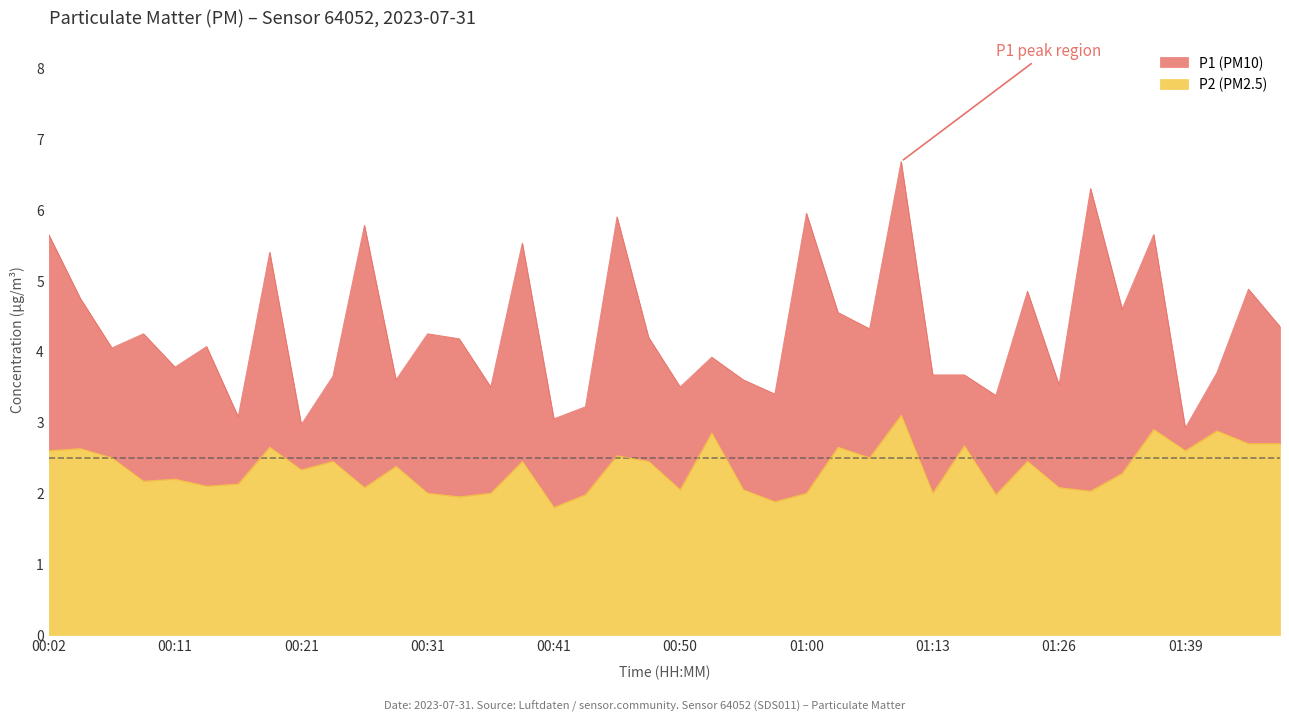

Rank the series at 00:53 from highest to lowest value.

P1, P2